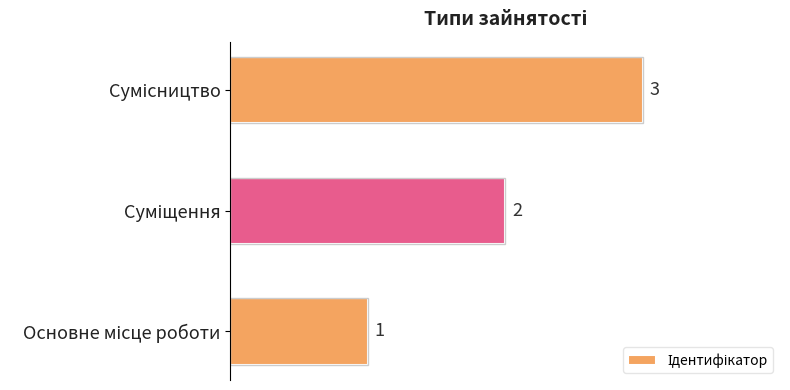

How many values are between 1 and 3?

3